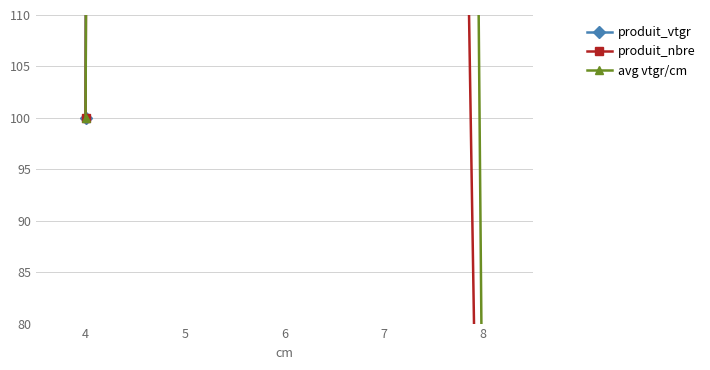

At which category does produit_vtgr reach its first local peak?

6